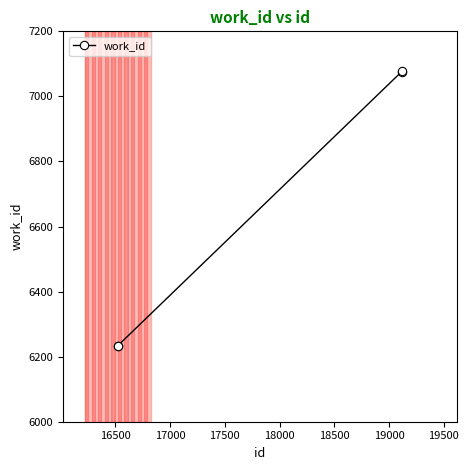

True or false: there are more than 1 points higher than both neighbors.

False